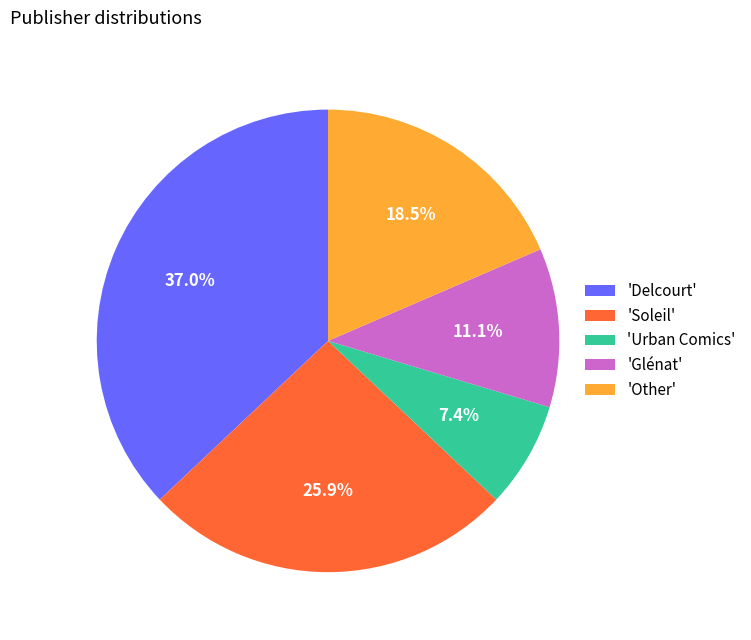

What percentage is NOT represented by 'Other'?

81.5%